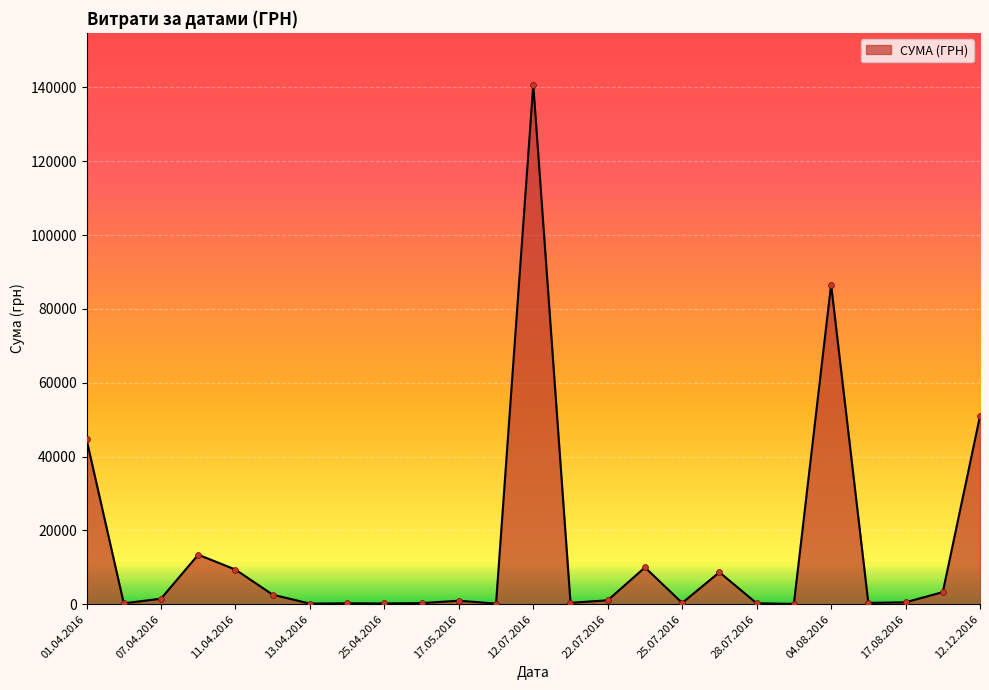

What is the greatest value displayed?

140706.2